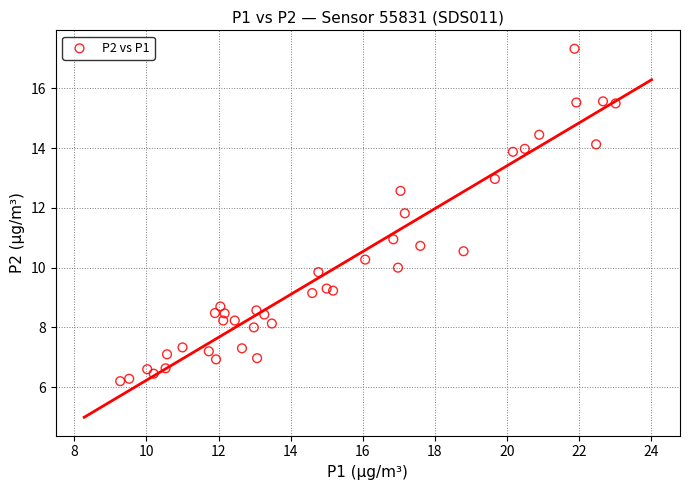

What is the range of X values (max minus min)?

13.8